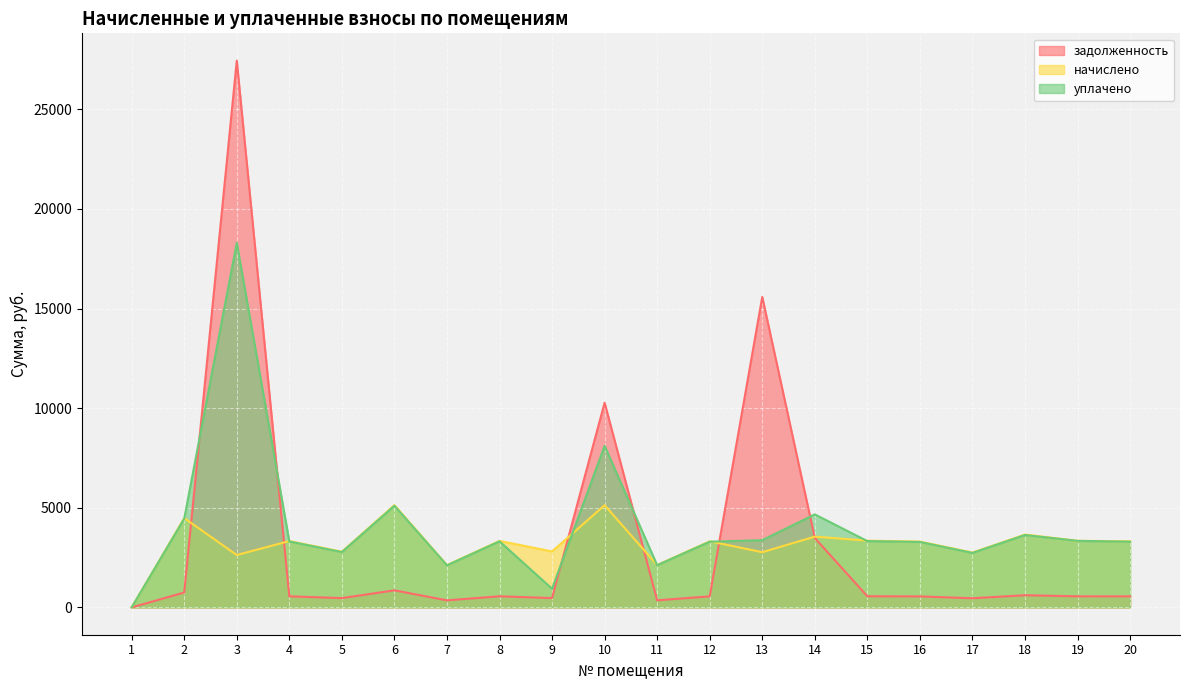

Rank the categories by начислено value from lowest to highest.

1, 7, 11, 3, 17, 13, 5, 9, 16, 12, 20, 4, 8, 19, 15, 14, 18, 2, 10, 6